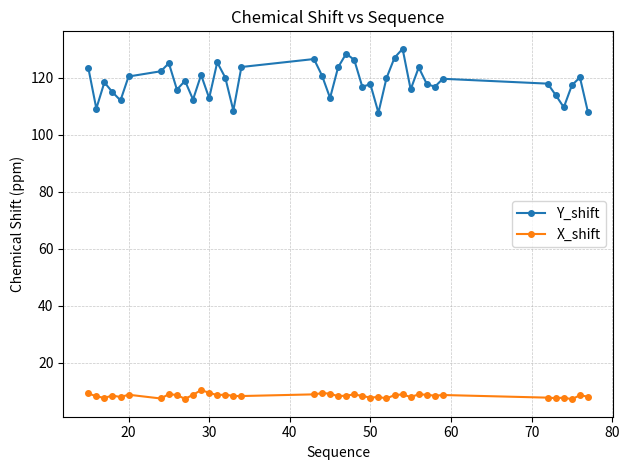

What is the value of the X_shift point at the 10th from the left?

7.4